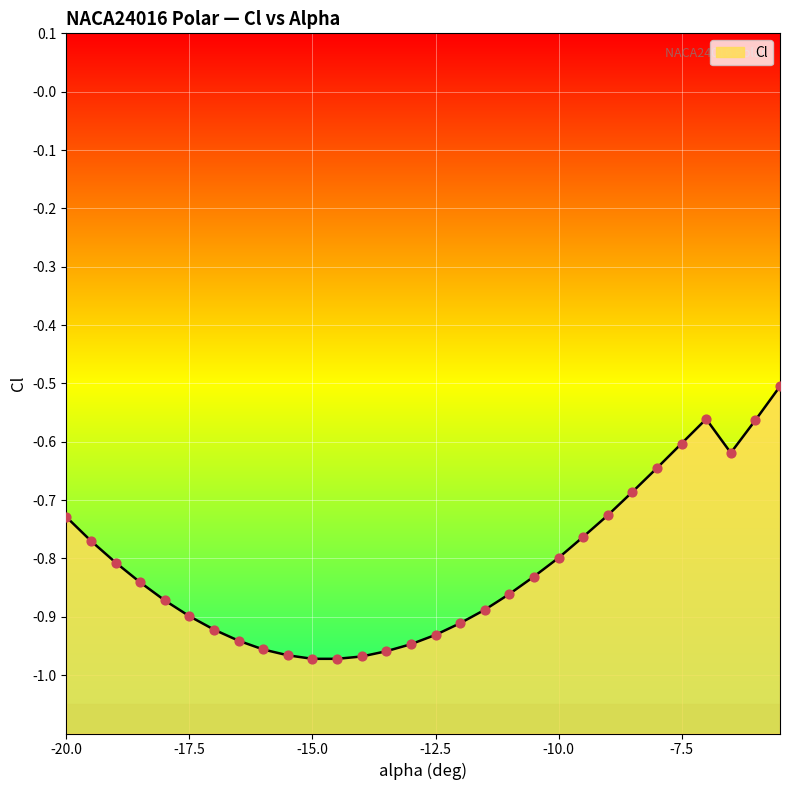

What is the change in value from -15 to -9.5?

+0.2